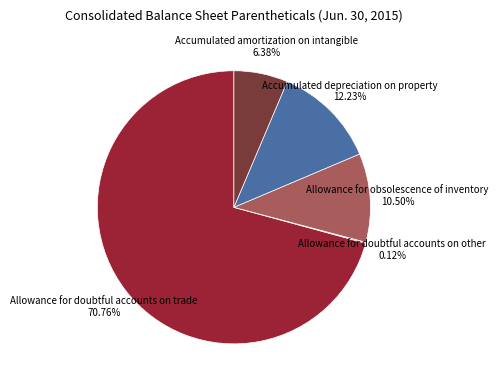

Approximately how many times larger is the value at Accumulated amortization on intangible compared to Allowance for doubtful accounts on trade?

0.1